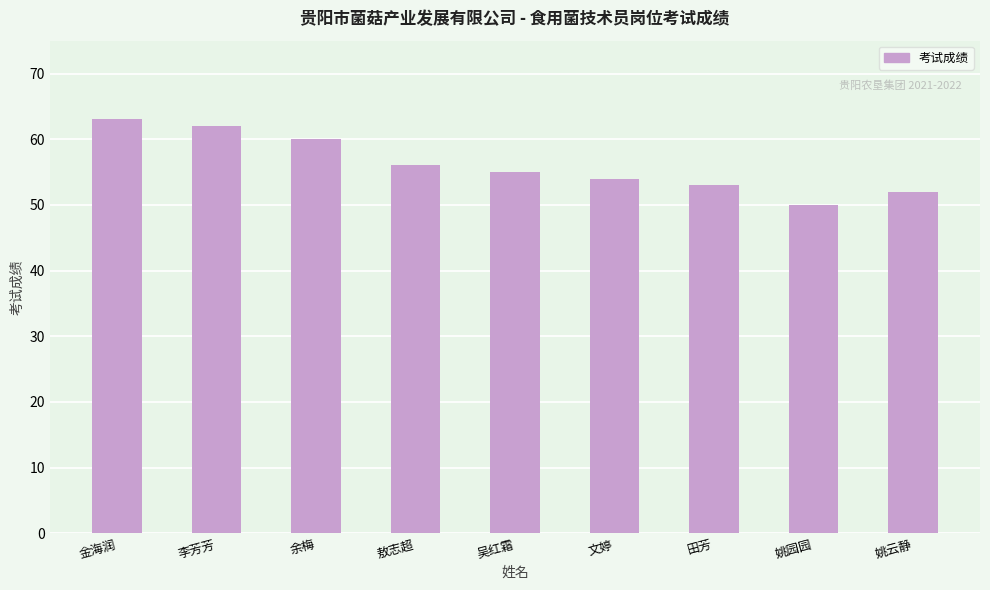

How many categories are shown in the chart?

9